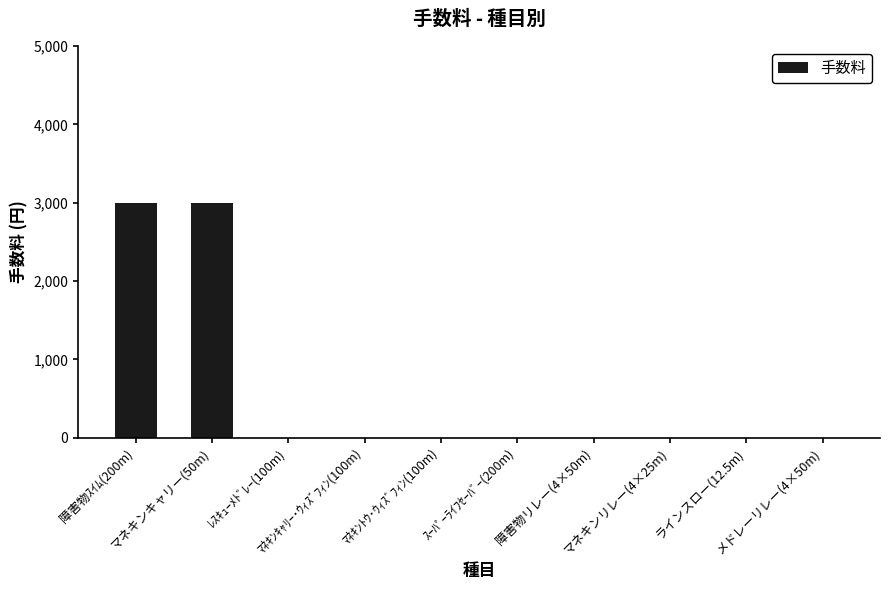

How many categories are shown in the chart?

10